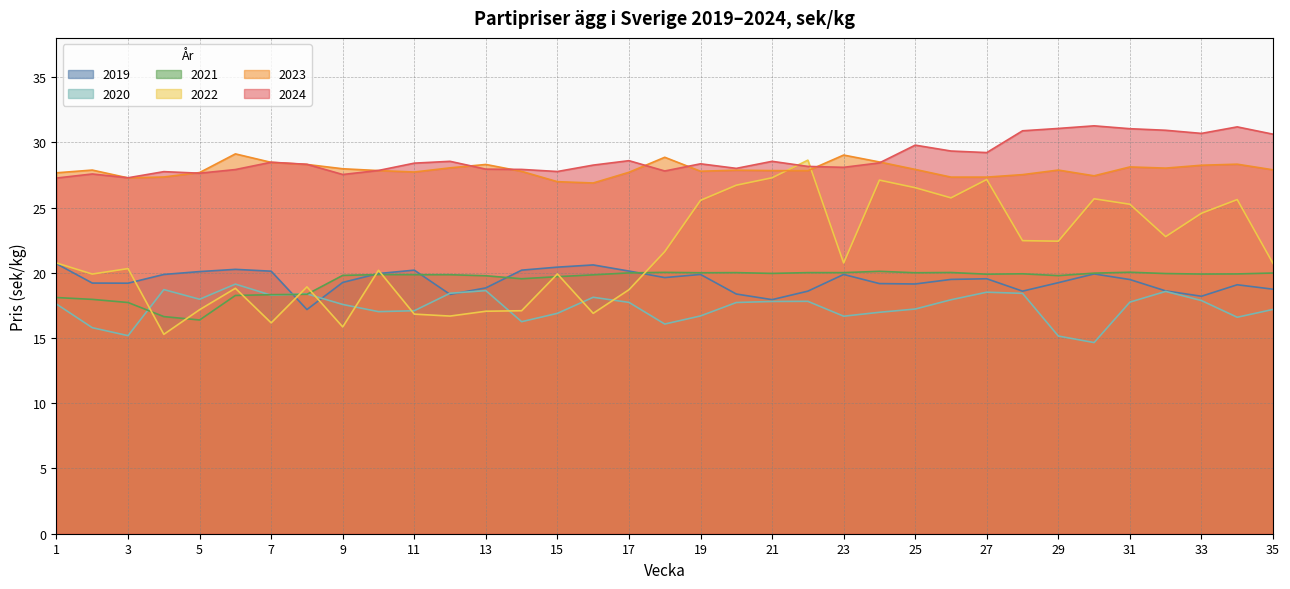

What are all the series names shown in the legend?

2019, 2020, 2021, 2022, 2023, 2024